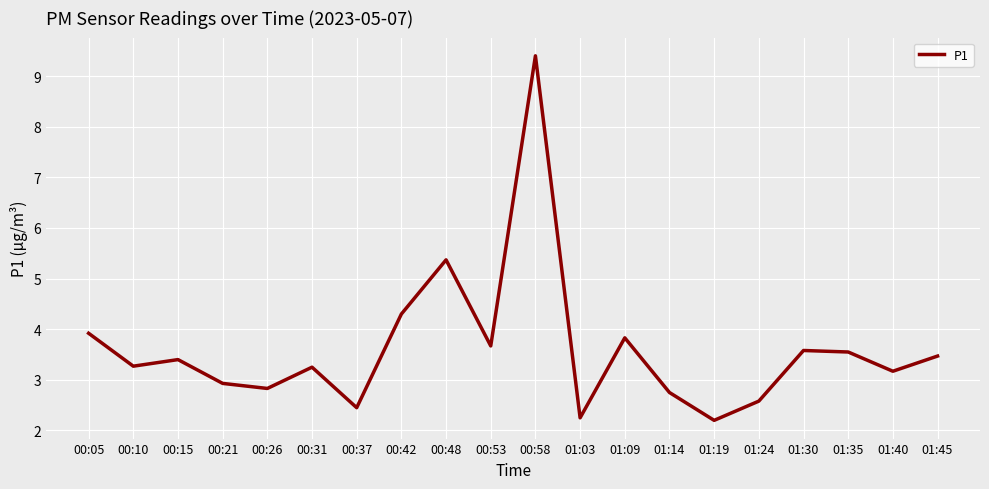

Which has a higher value, 01:09 or 01:40?

01:09